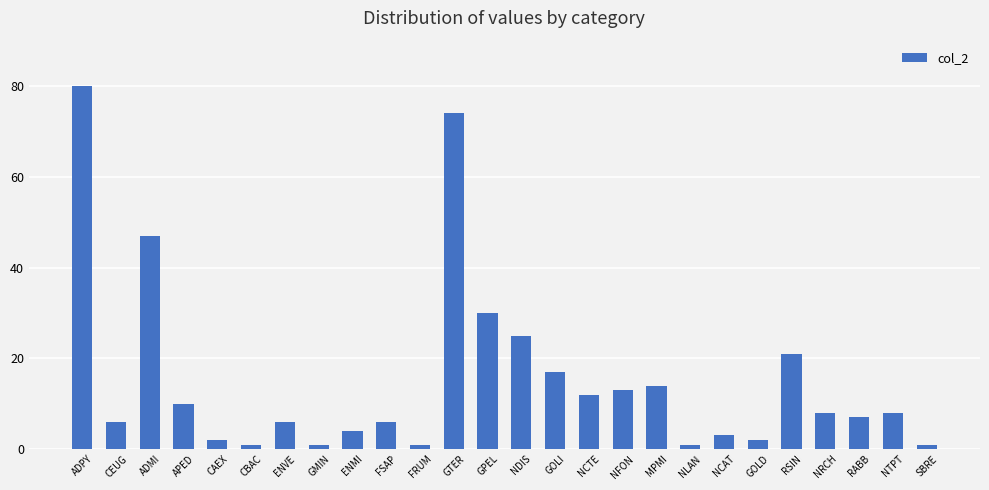

The chart shows a value of 28 at GOLI. True or false?

False